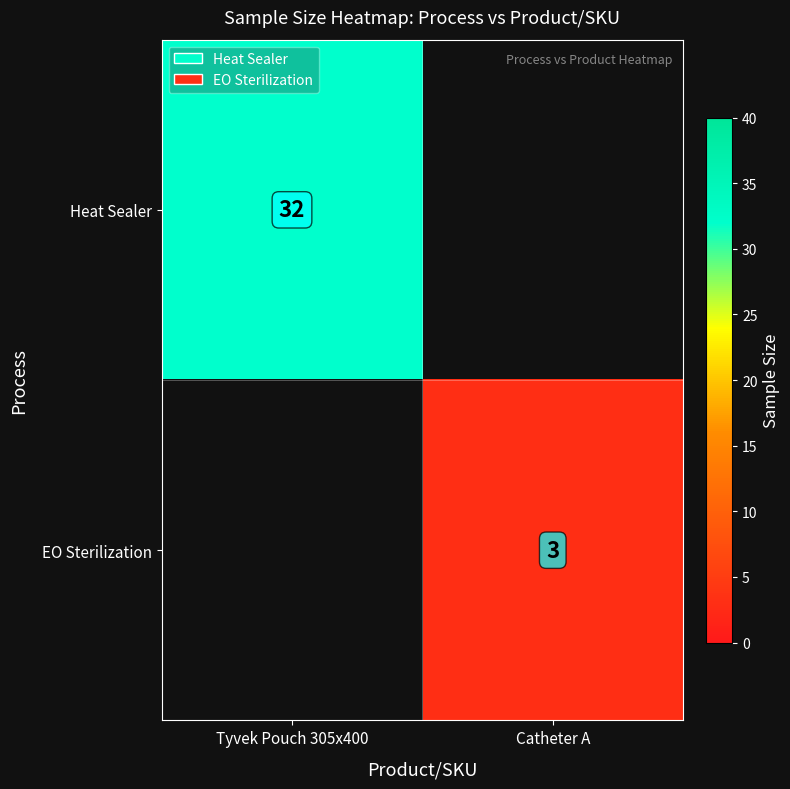

What is the greatest value displayed?

32.0